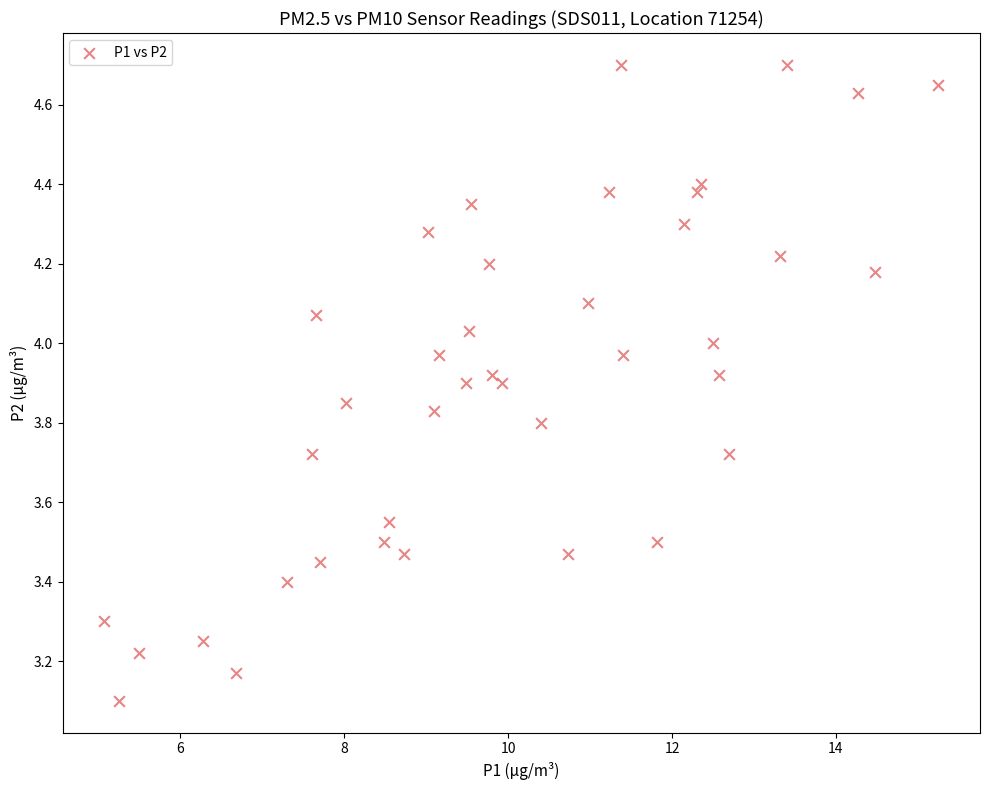

What Y value in the scatter plot is closest to 3?

3.1